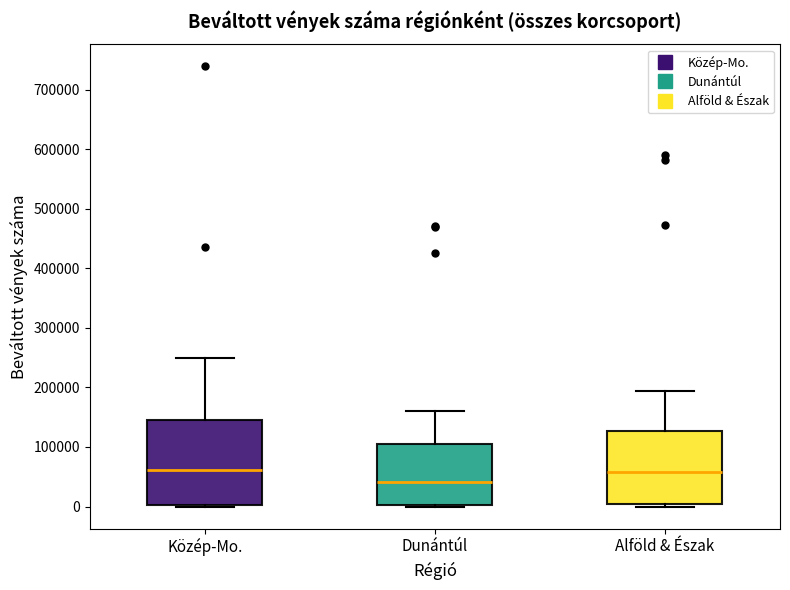

Comparing the boxes themselves (not the whiskers), which one is the tallest?

Közép-Mo.